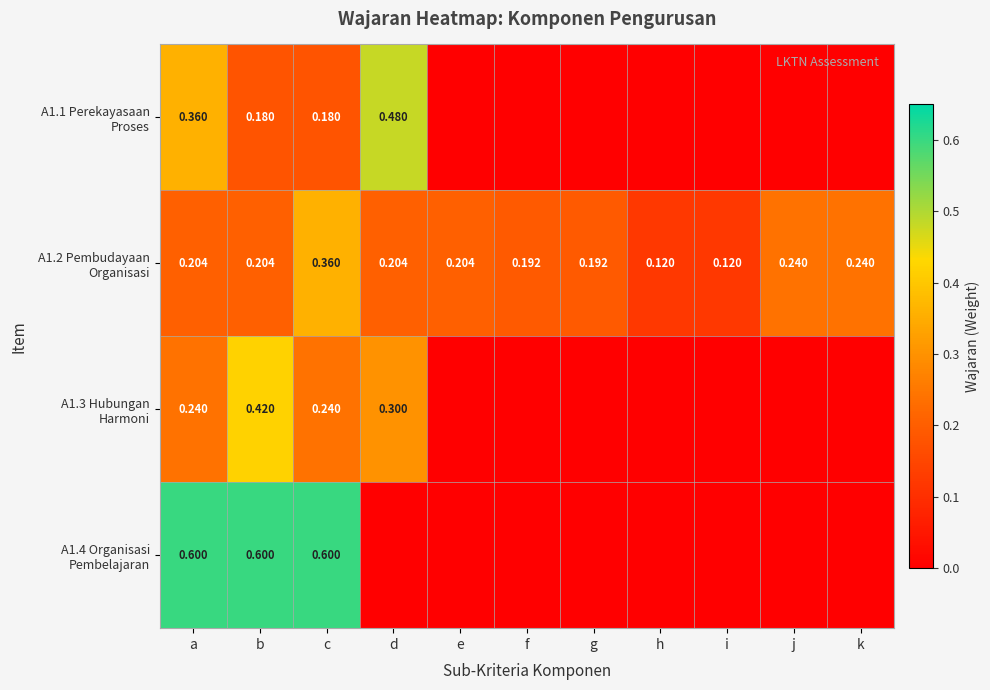

Which series has the largest total across all categories?

A1.2 Pembudayaan Organisasi